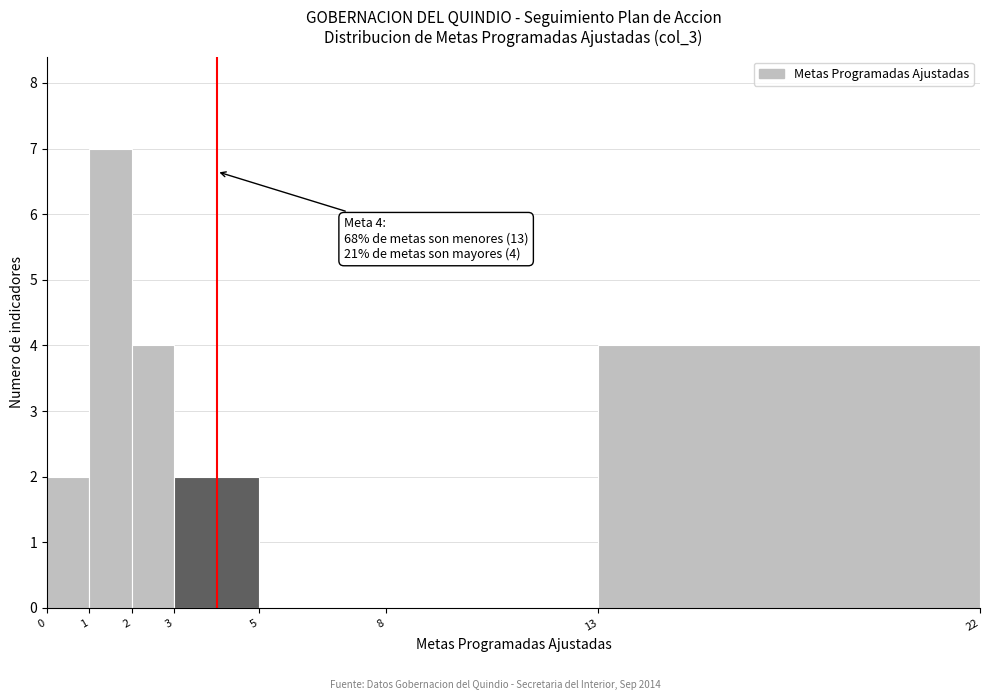

Which range on the x-axis has the tallest bar?

1 to 2